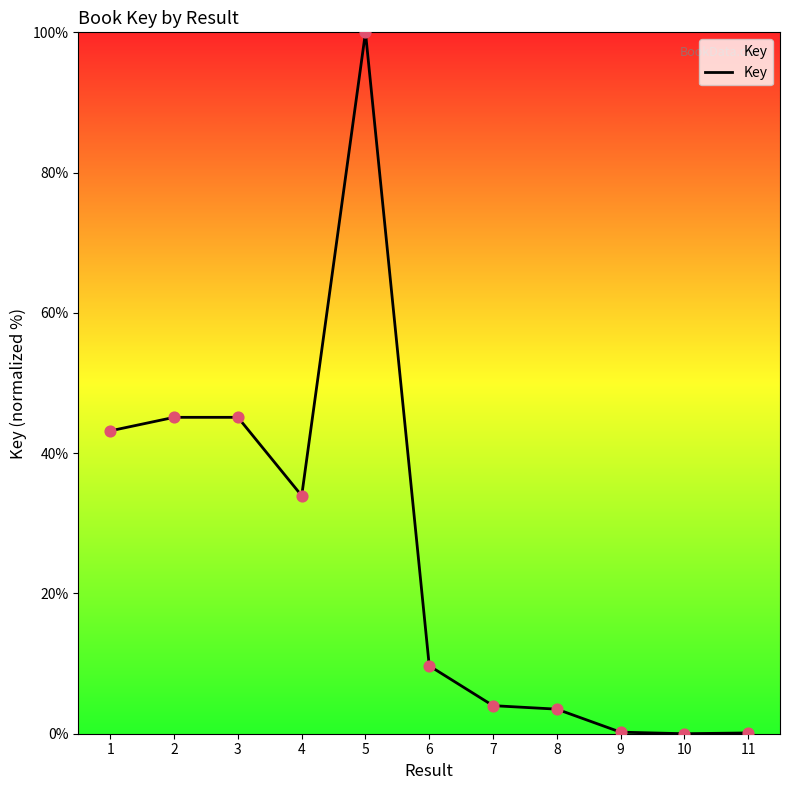

Which has a higher value, 4 or 2?

2